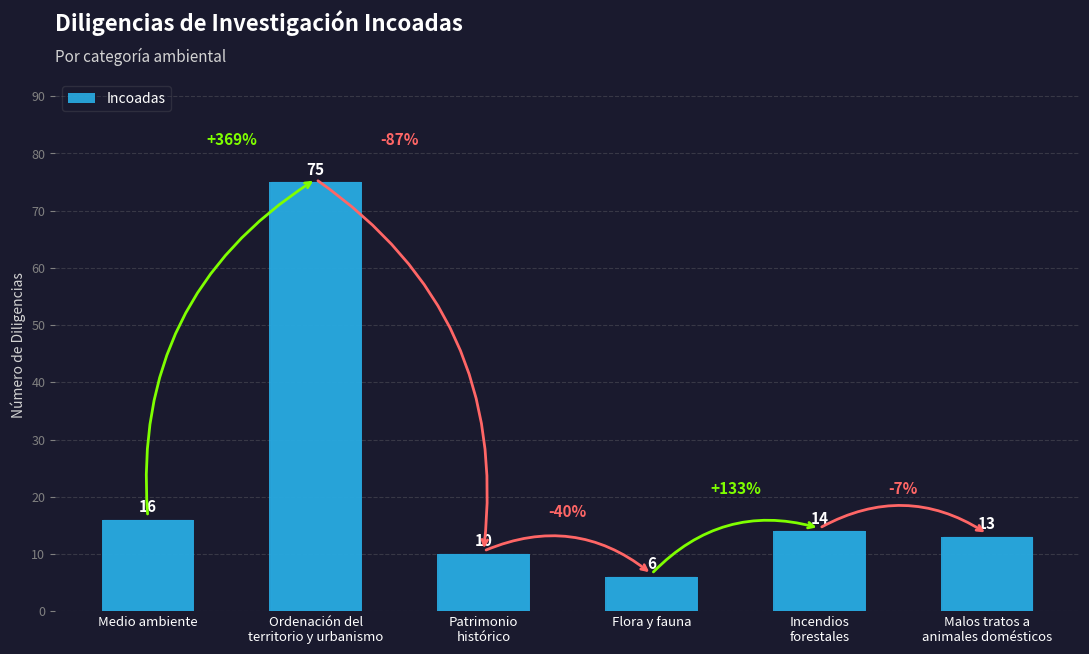

What is the average value?

22